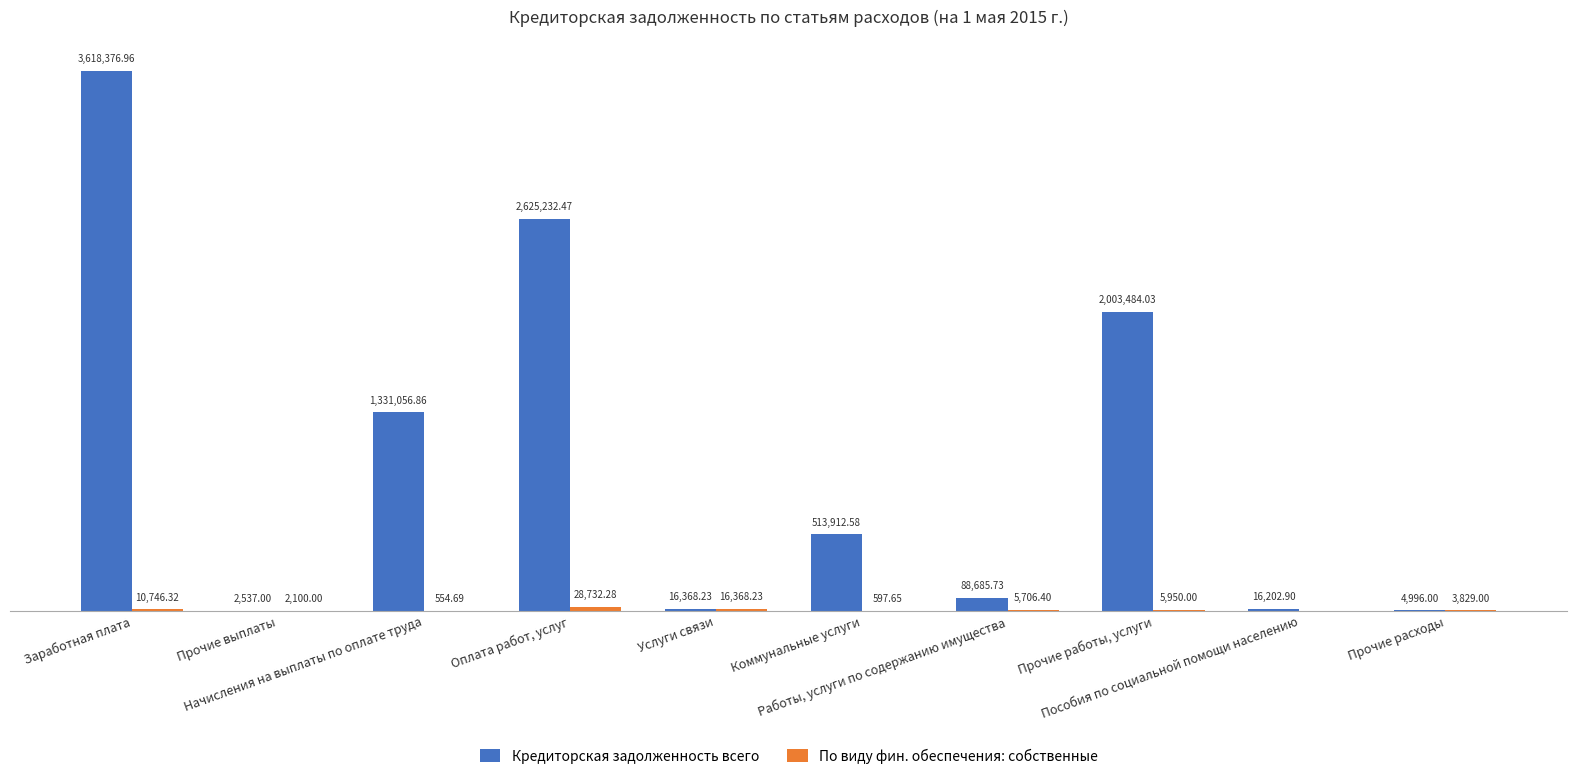

The value of По виду фин. обеспечения: собственные at Оплата работ, услуг is 47733.0. True or false?

False